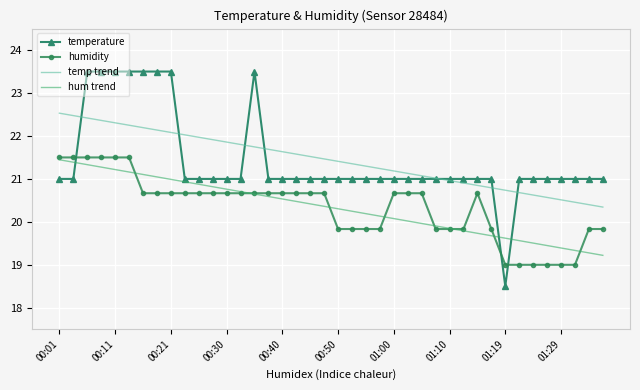

What is the lowest value of the temperature series?

18.5